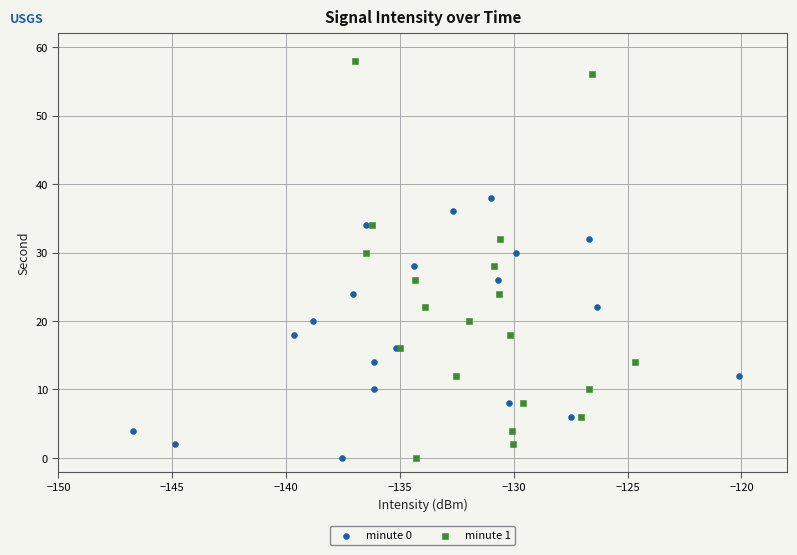

Which series reaches the maximum Y coordinate?

minute 1